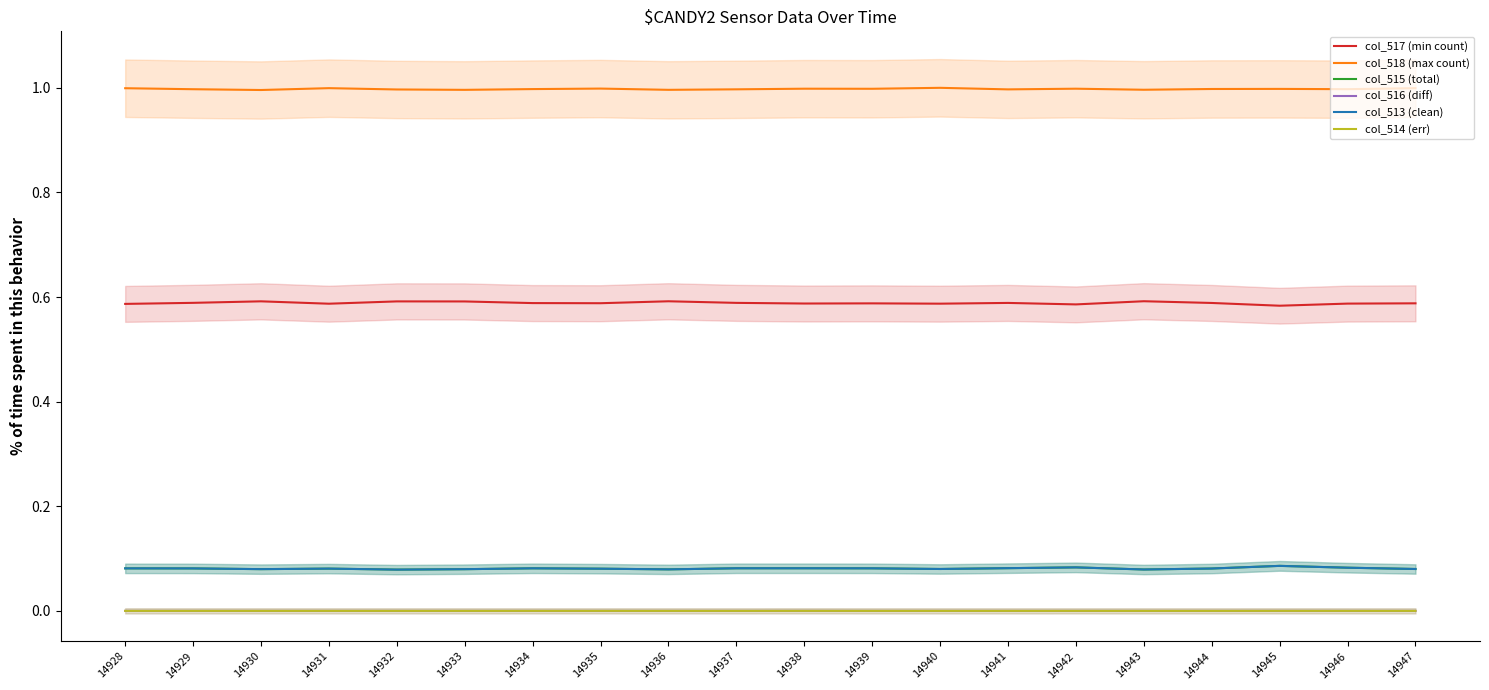

Which series has the largest range (max minus min)?

col_517 (min count)